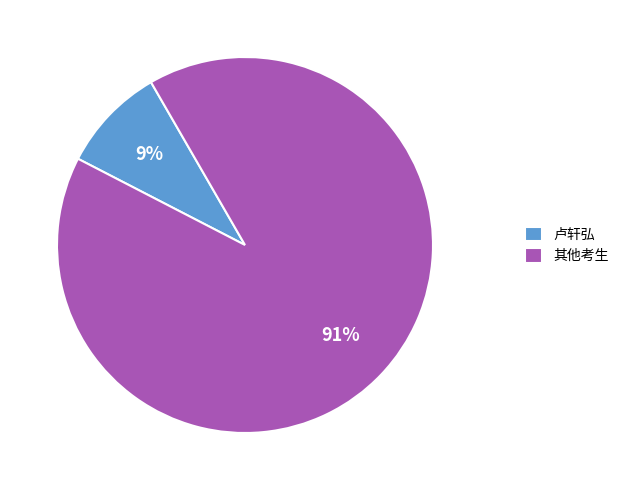

Does any single category account for the majority?

Yes